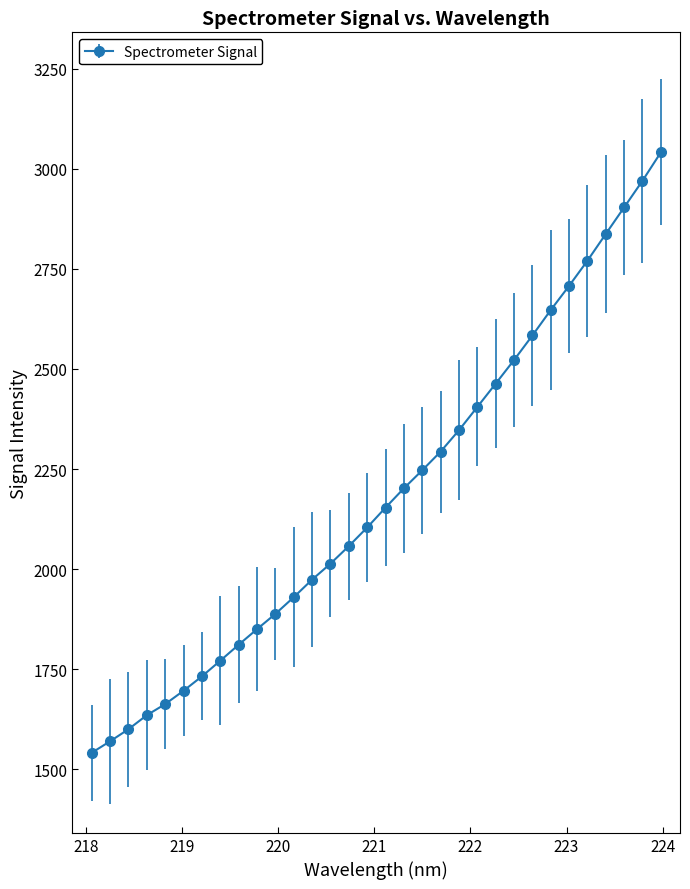

What is the sum of all values?

69933.7